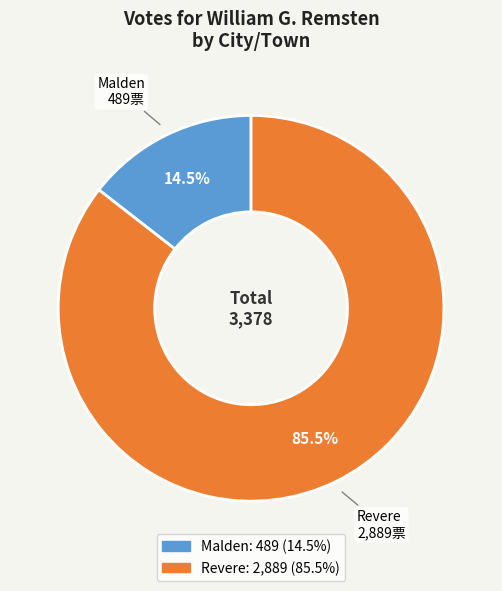

Combined, what portion of the pie is Malden and Revere?

100.0%